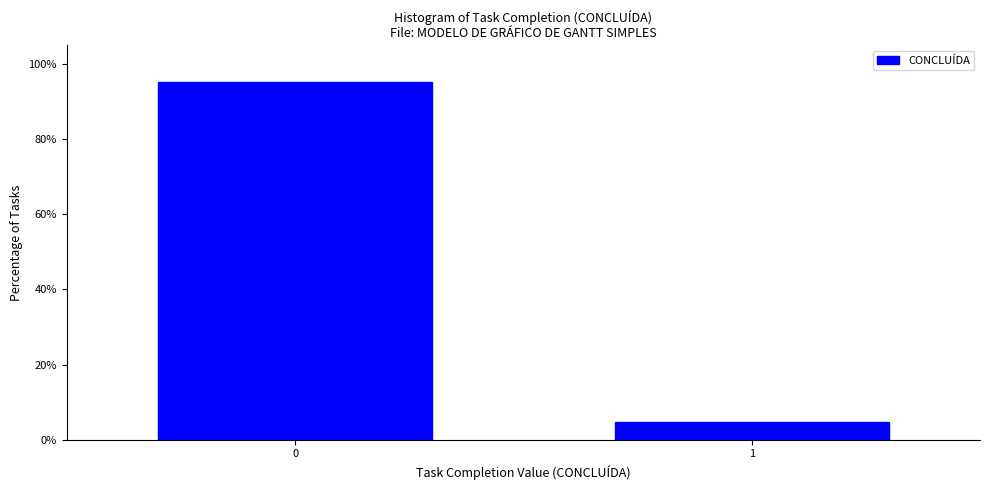

Reading right to left, what are all the values shown in this chart?

1=4.8	0=95.2